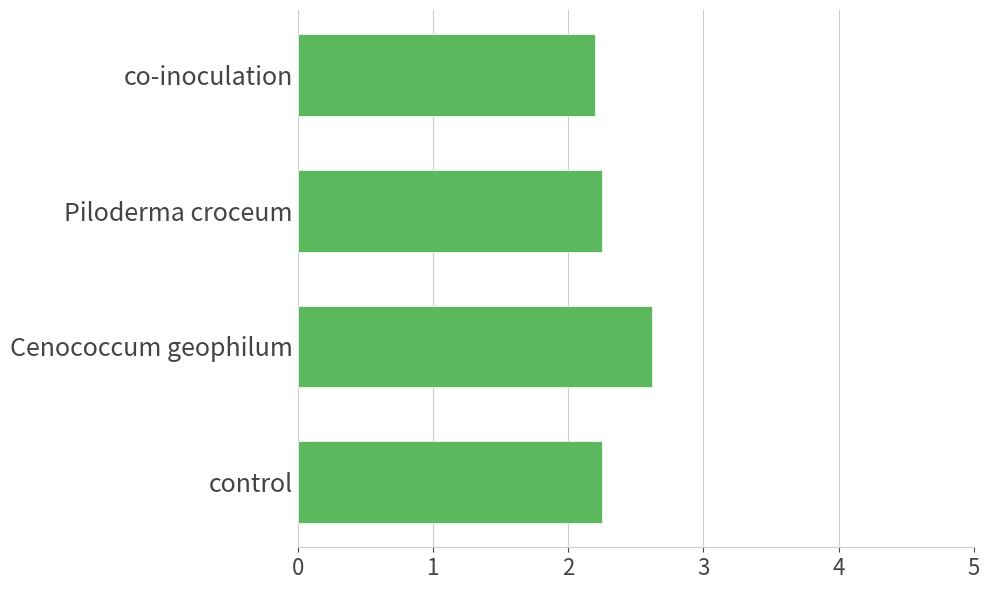

What is the maximum value shown in the chart?

2.6